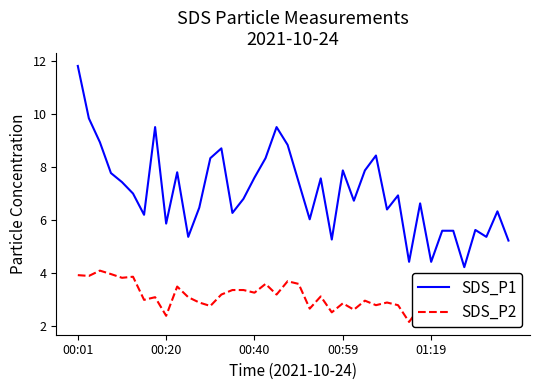

Which series has the widest spread of values?

SDS_P1